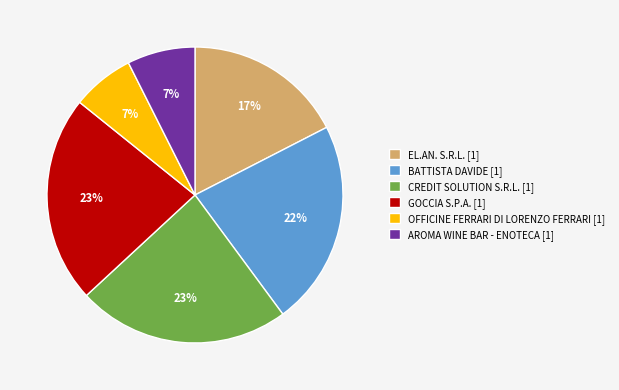

Between EL.AN. S.R.L. and AROMA WINE BAR - ENOTECA, which is larger?

EL.AN. S.R.L.